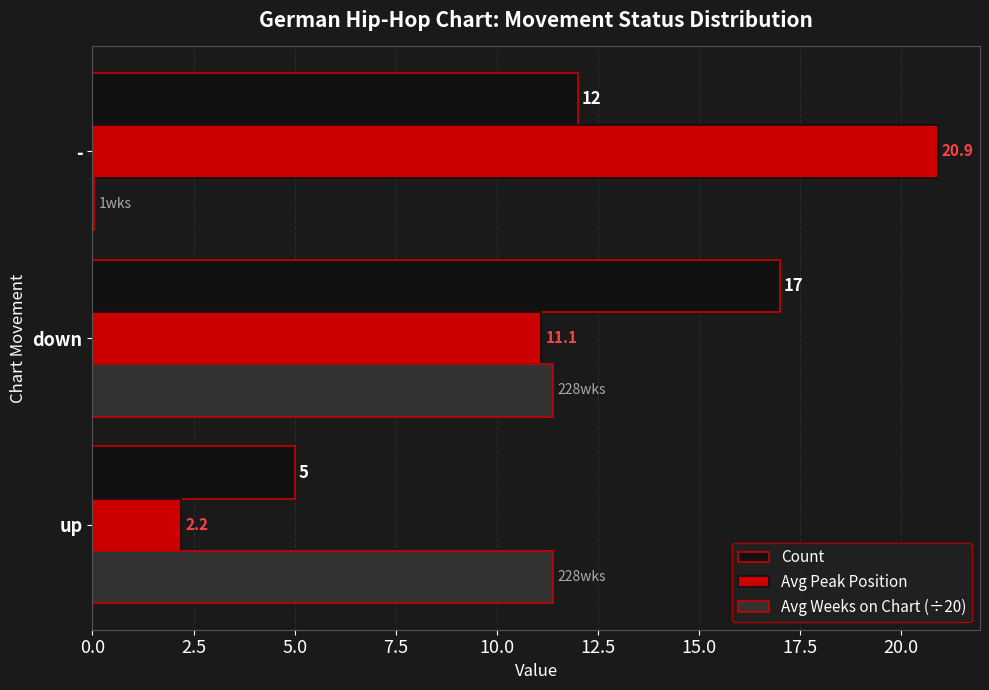

Where is Avg Weeks on Chart (÷20) nearest to the value 5?

-